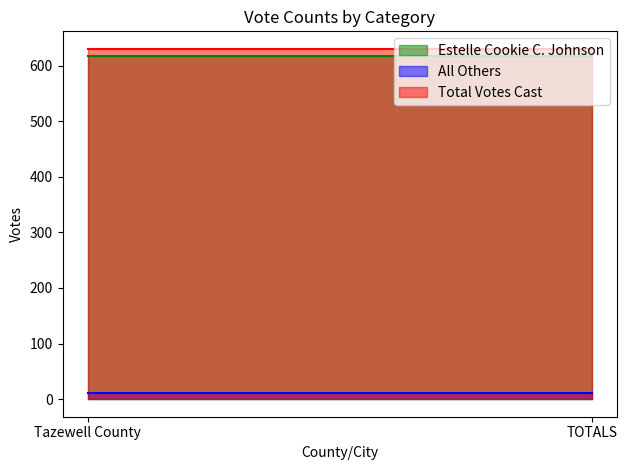

What is the average value of the All Others series?

12